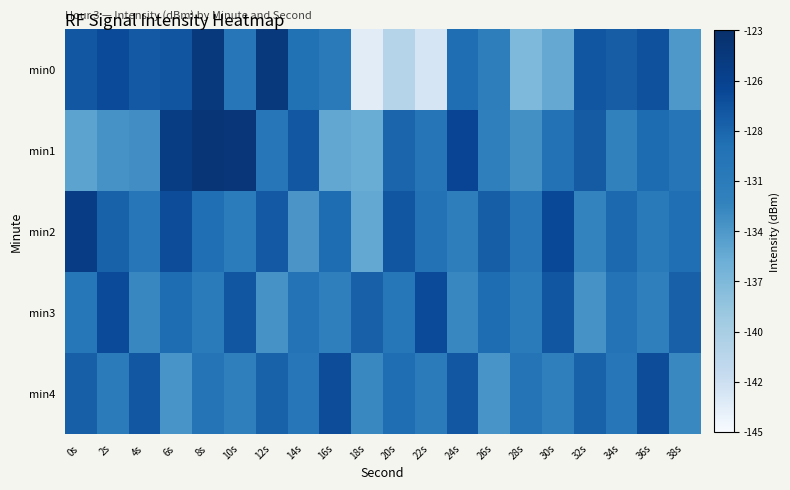

Which has a higher value, 32s or 2s?

2s